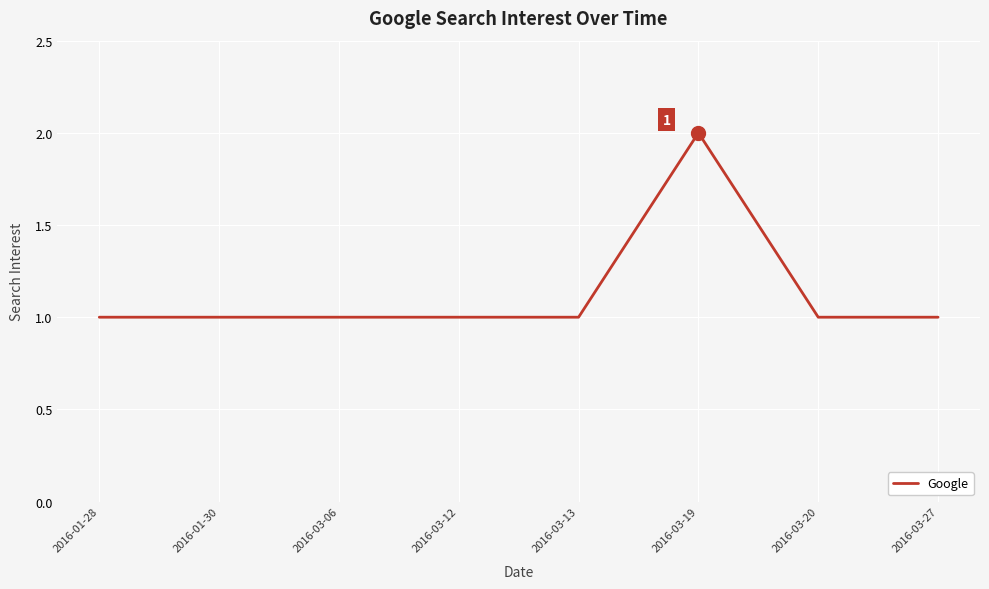

What is the difference between the maximum and second lowest values?

1